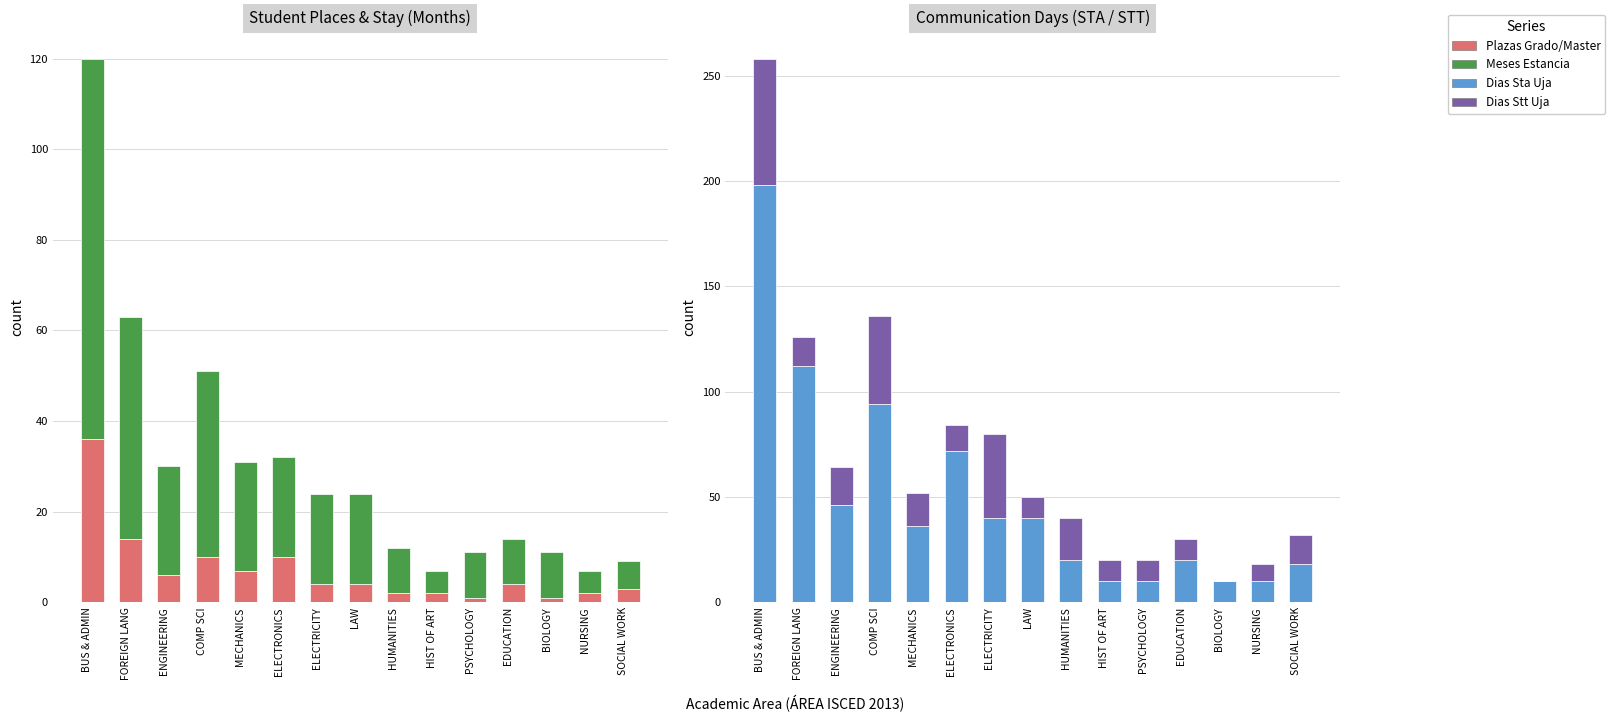

What is the lowest value of the PLAZAS GRADO/MASTER series?

1